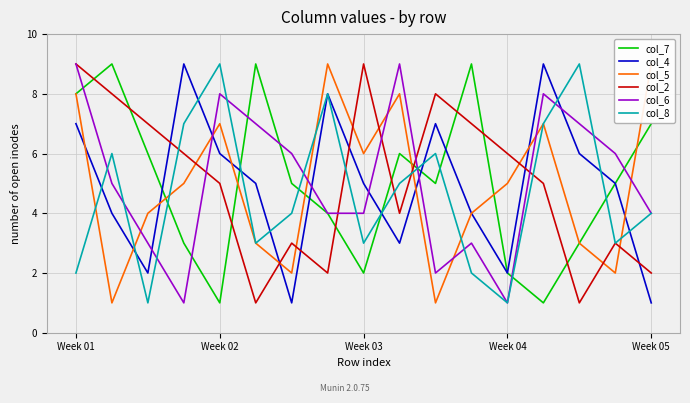

Is it true that col_6 equals 1 at 10?

False